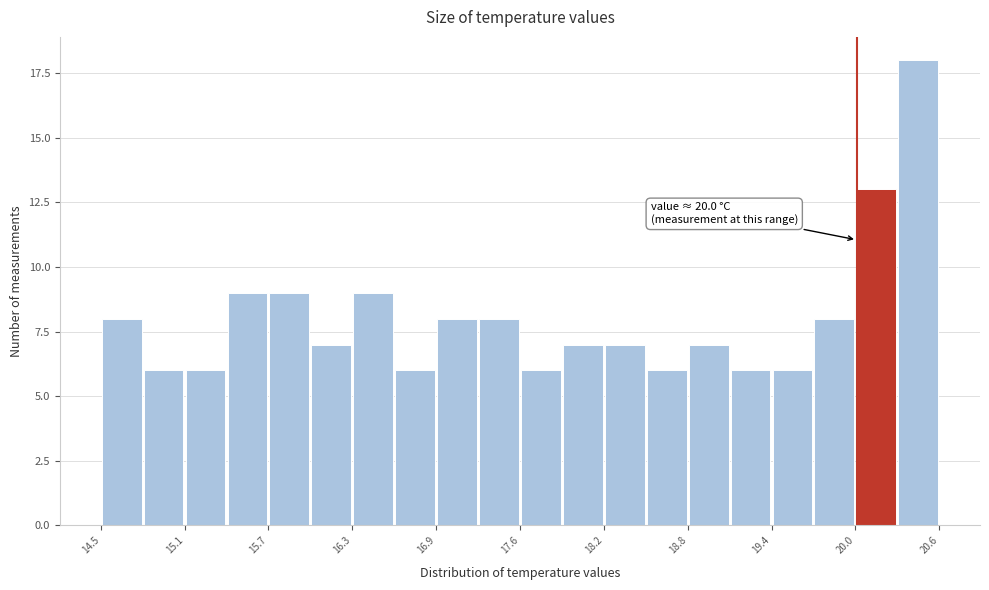

Around what value on the x-axis is the tallest bar? Give the approximate position of its centre, as read against the axis.

20.4